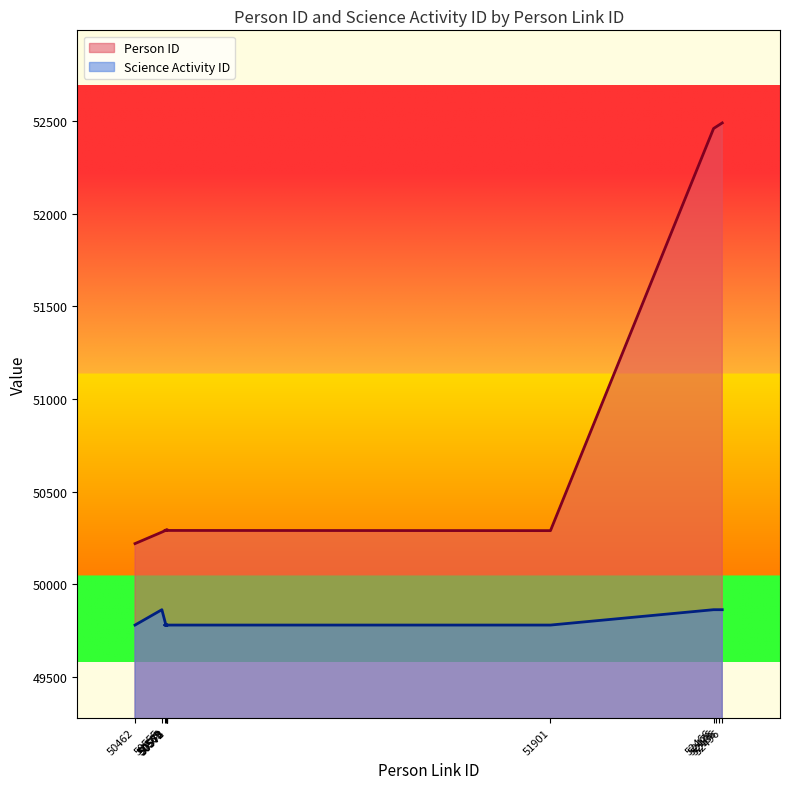

What is the label of the 5th point from the right?

51901